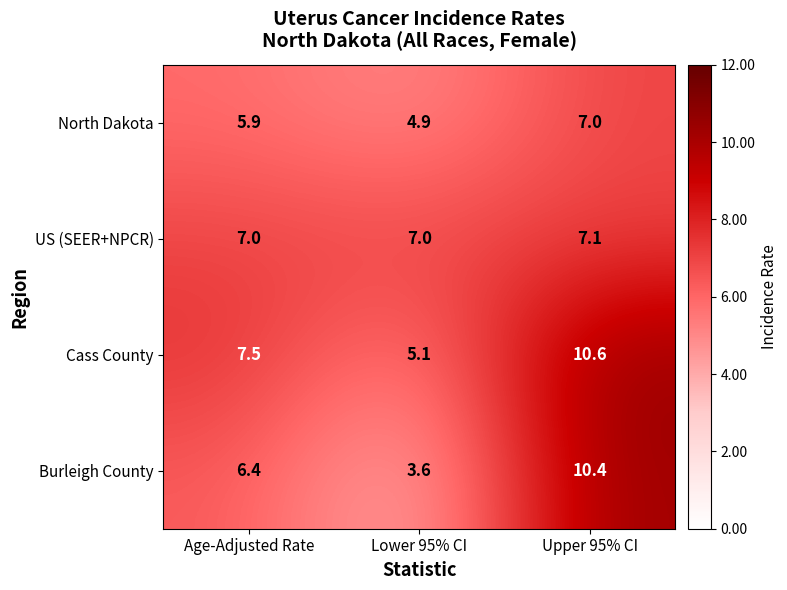

The value of Cass County at Upper 95% CI is 10.6. True or false?

True